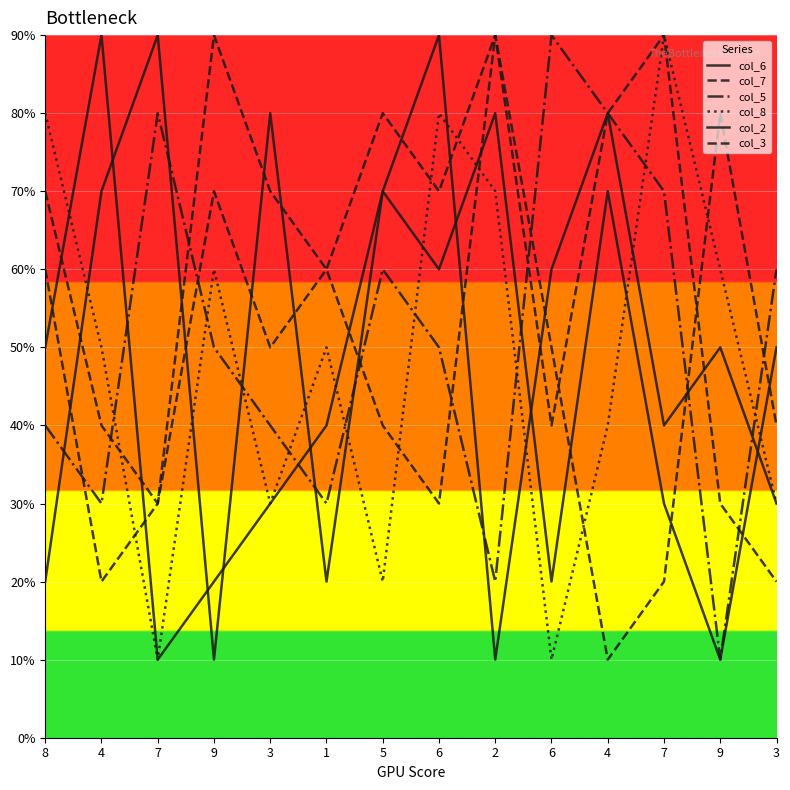

Between 6 and 4, which series saw the biggest shift?

col_8